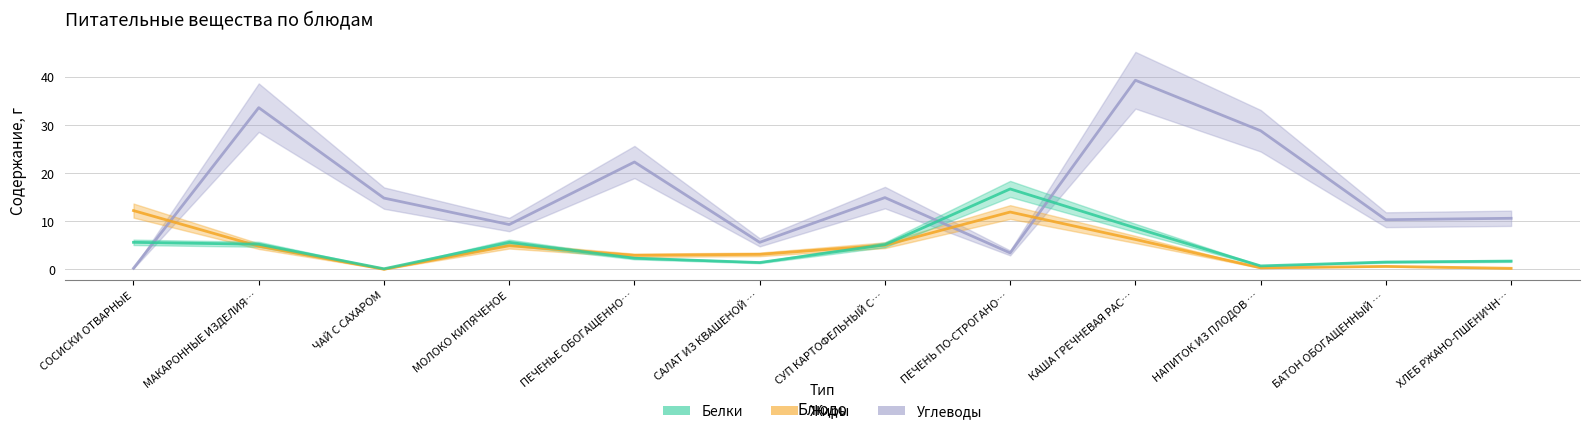

Is the value of Углеводы at КАША ГРЕЧНЕВАЯ РАС… greater than the value of Белки at ПЕЧЕНЬ ПО-СТРОГАНО…?

Yes